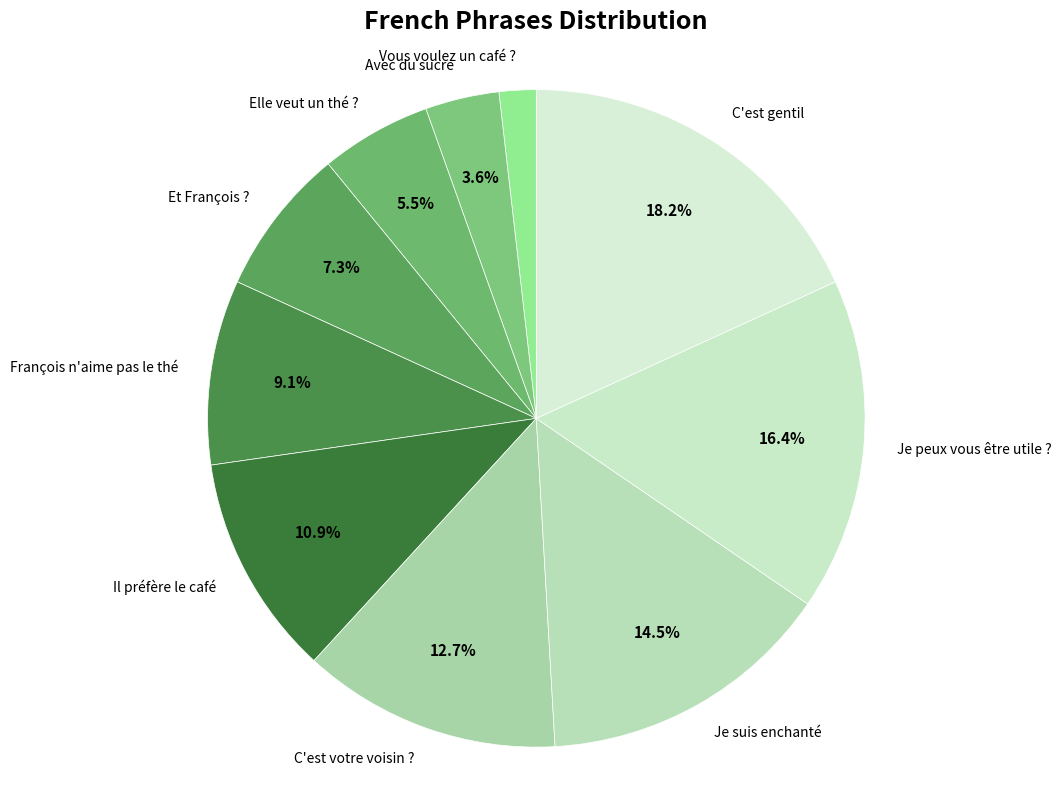

To the nearest percent, what portion does Vous voulez un café ? represent?

2%